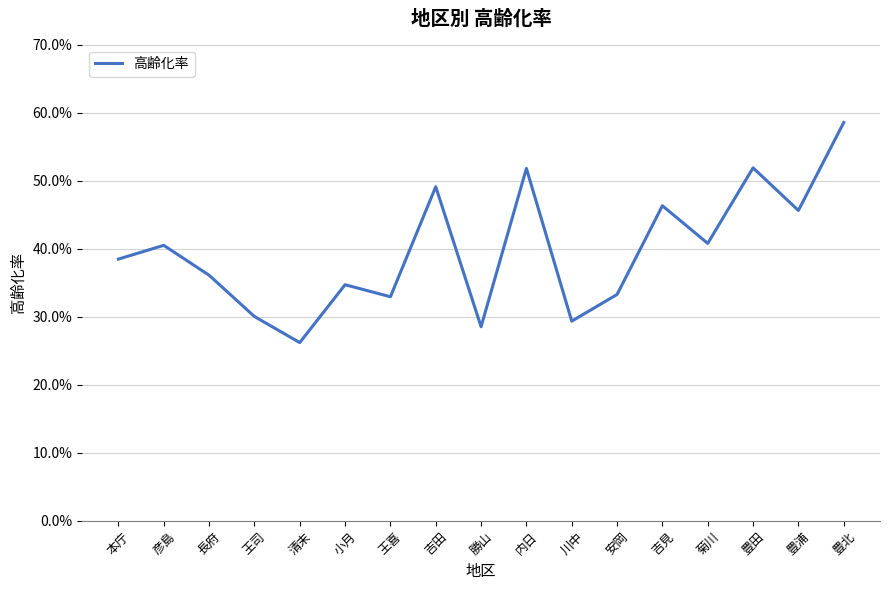

Does the chart have visible grid lines?

Yes